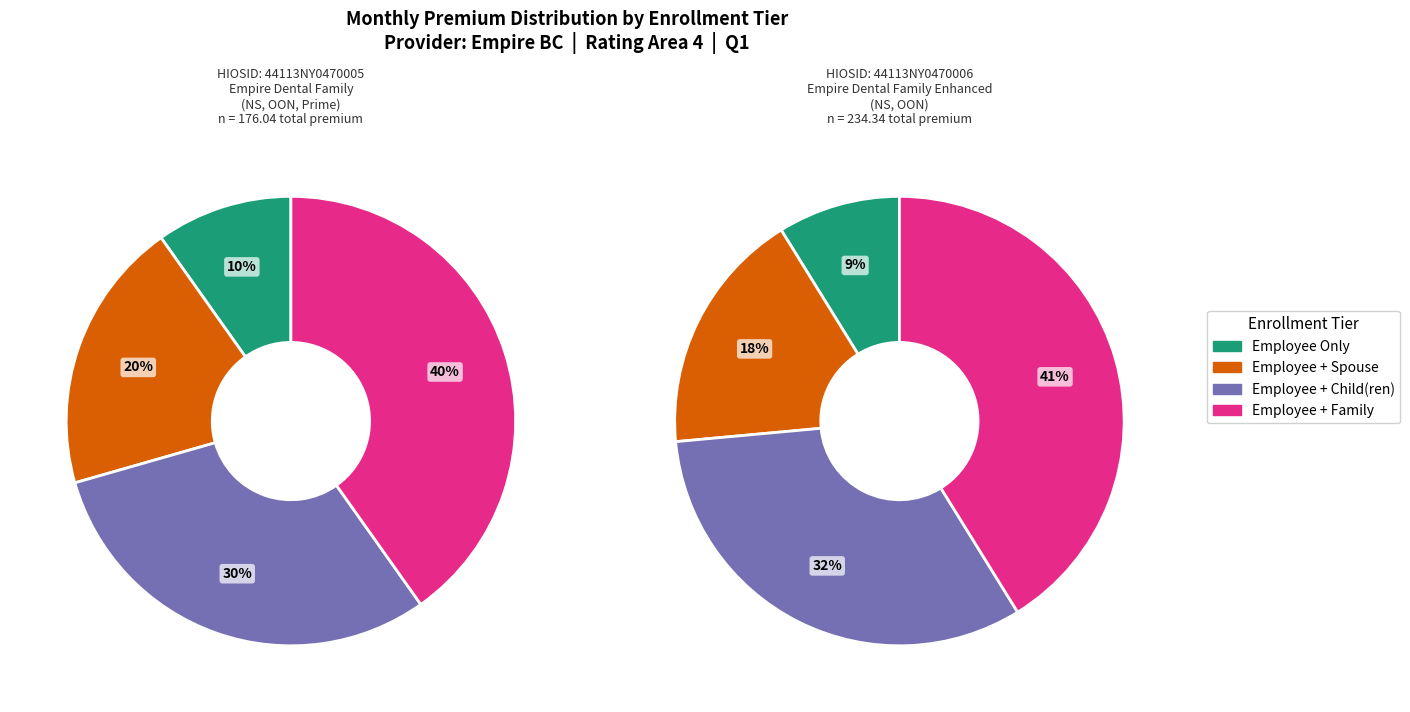

What percentage do Employee + Family and Employee + Child(ren) together represent?

70.6%